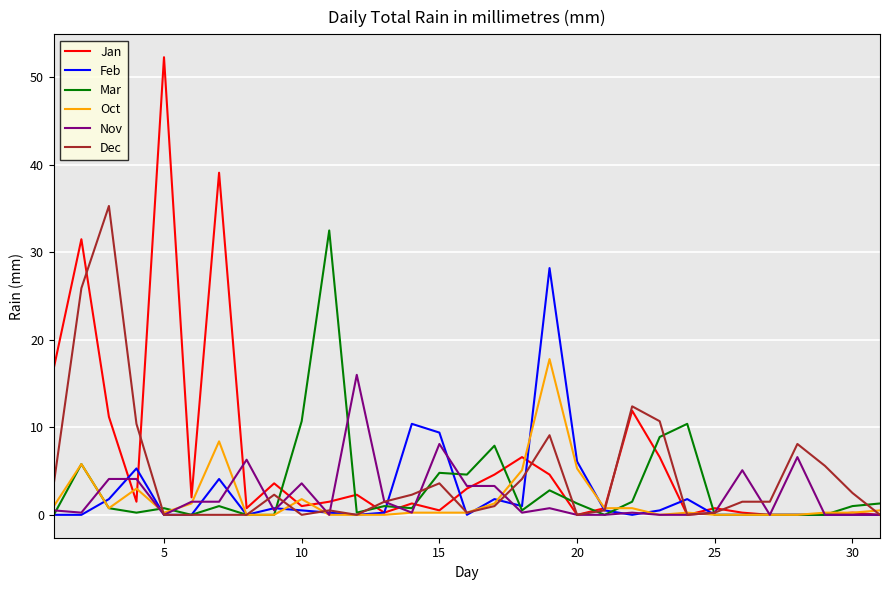

Which series has the largest range (max minus min)?

Jan